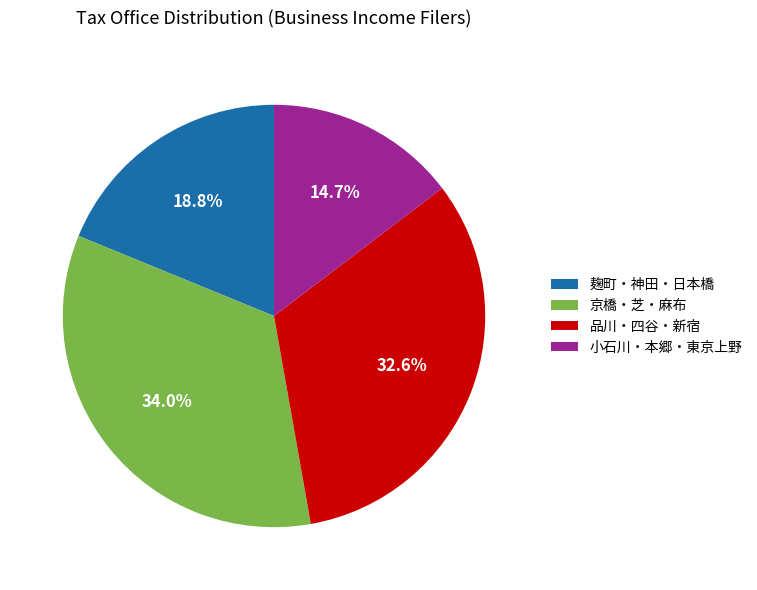

Rank the categories by value from highest to lowest.

京橋・芝・麻布, 品川・四谷・新宿, 麹町・神田・日本橋, 小石川・本郷・東京上野